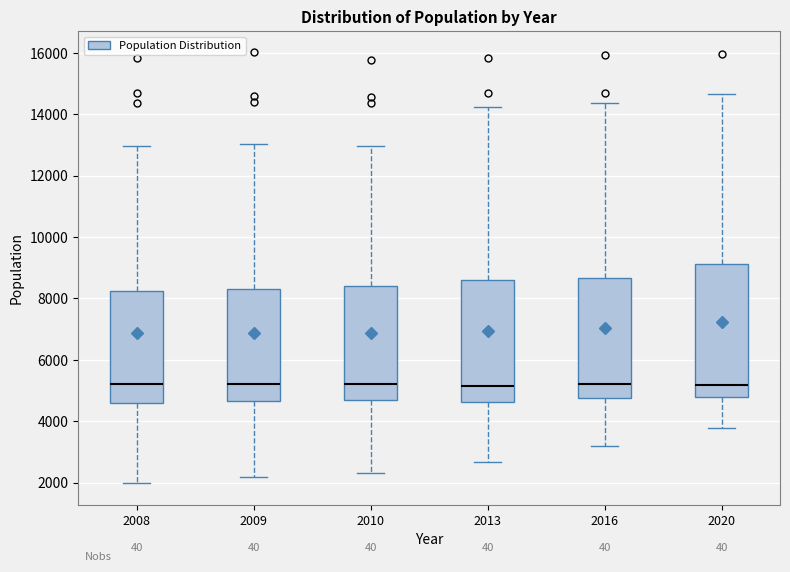

Where is the lower edge of the box at x = 2013 on the y-axis? The values are not printed on the chart, so give them approximately, as read against the axis.

4600